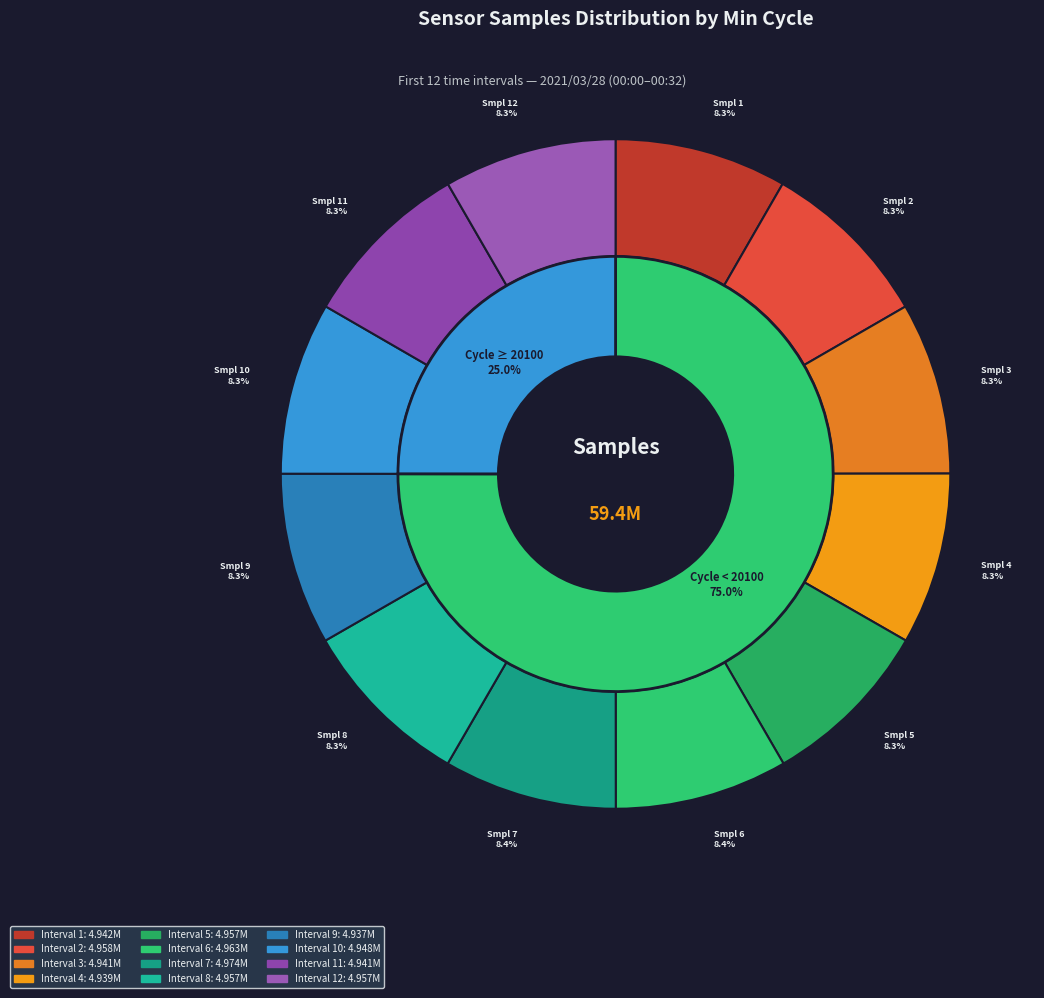

Does 29/19919 represent more than half of the total?

No